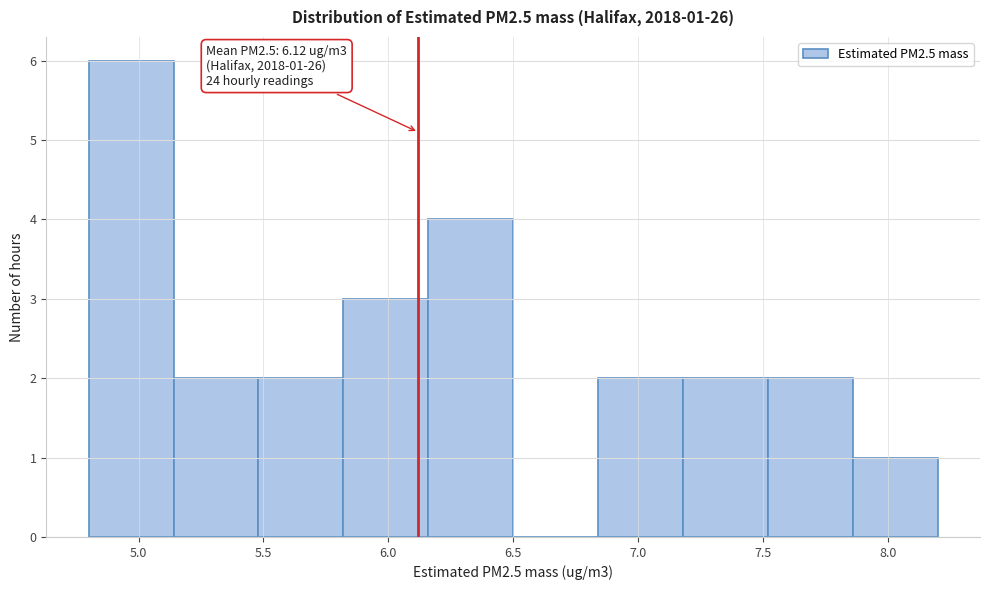

Over which range of the x-axis is the bar tallest?

4.80 to 5.14